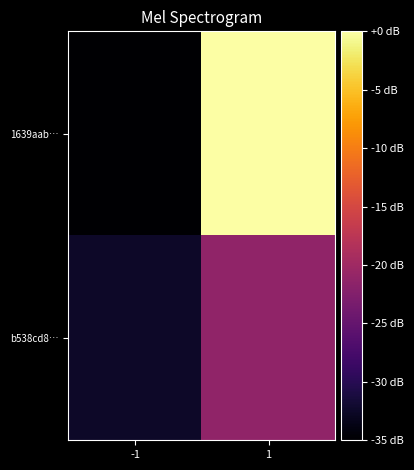

Which category has the highest value across all series?

1